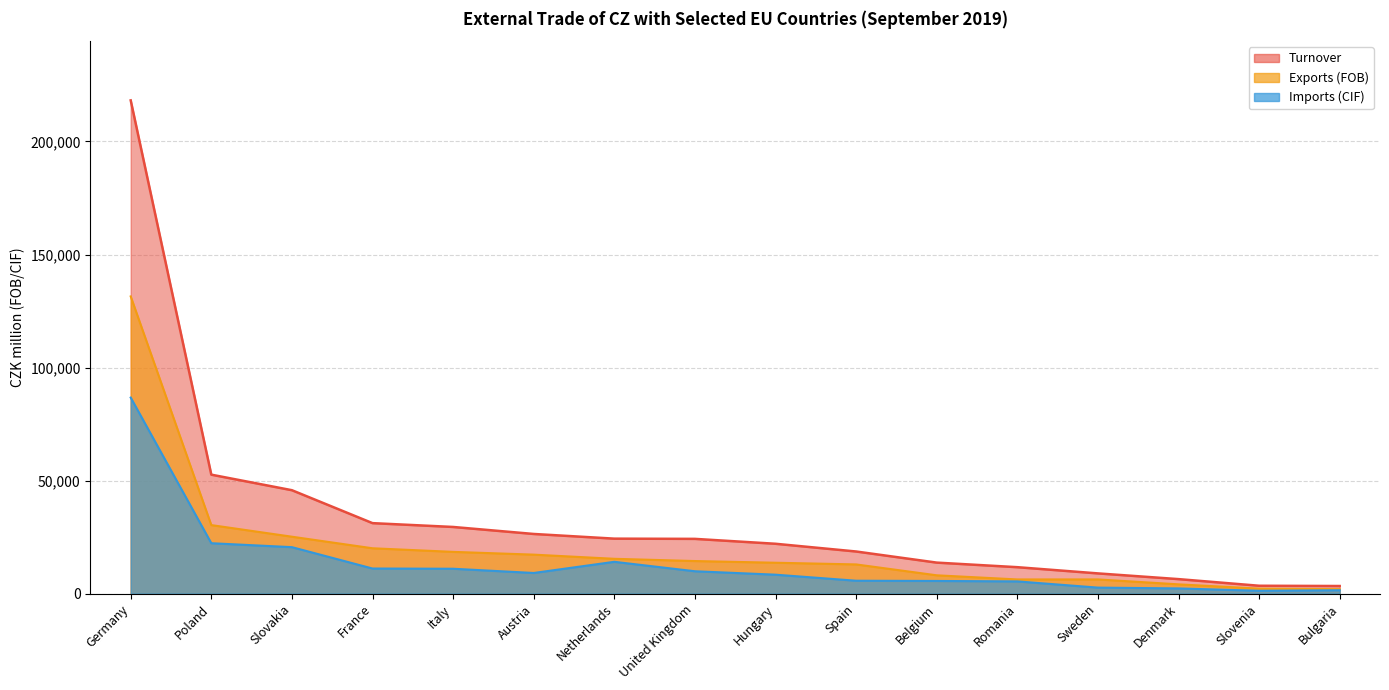

What are all the series names shown in the legend?

Turnover, Exports (FOB), Imports (CIF)